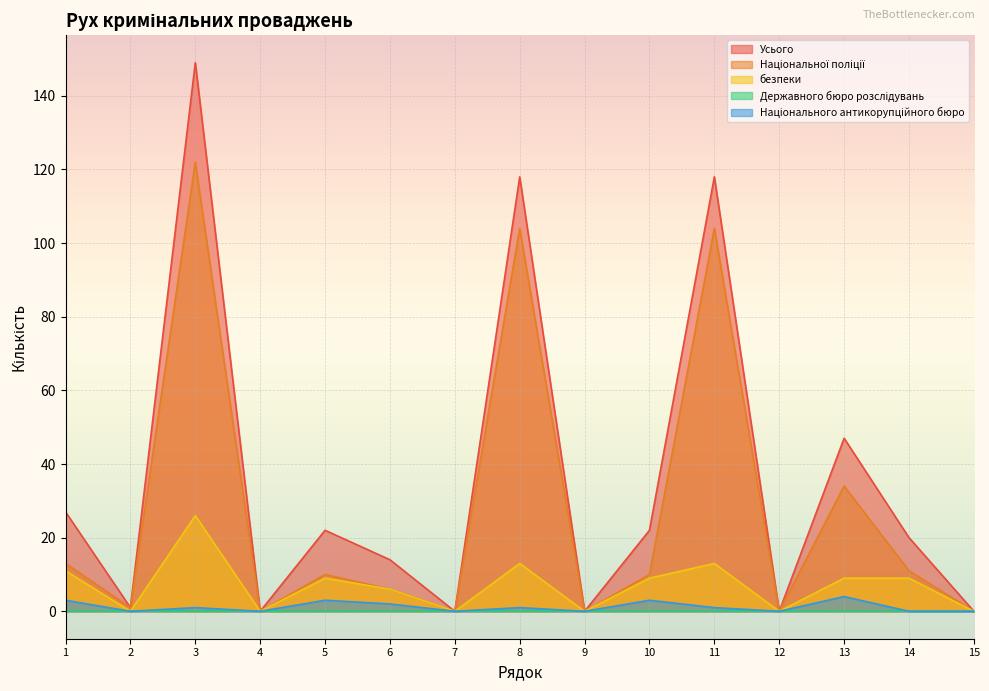

Which series has the largest range (max minus min)?

Усього